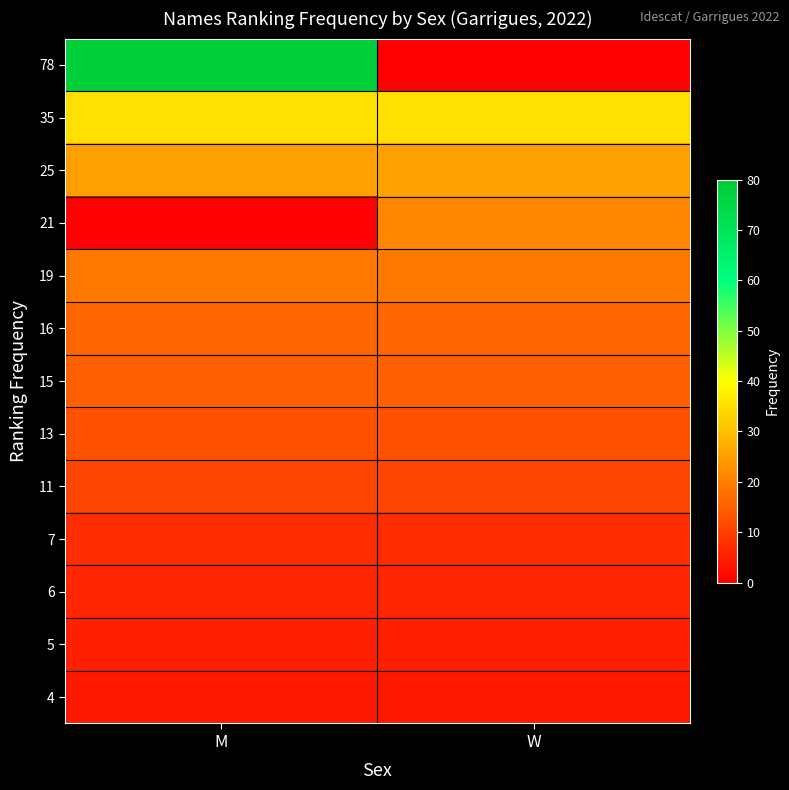

At M, list the series in order from largest to smallest.

78, 35, 25, 19, 16, 15, 13, 11, 7, 6, 5, 4, 21